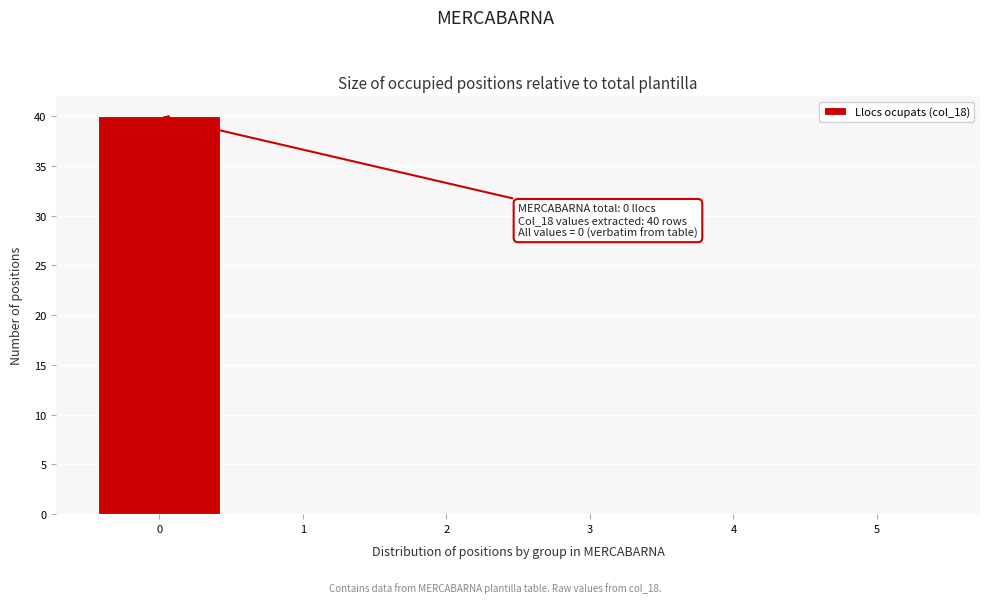

Over which range of the x-axis is the bar tallest?

-0.5 to 0.5